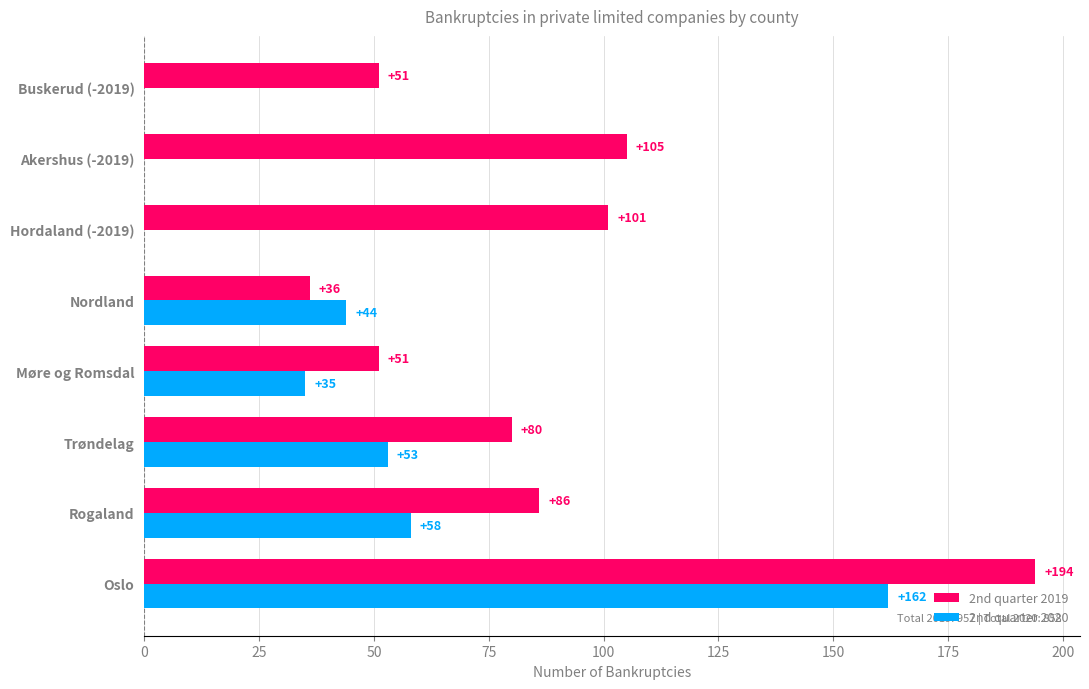

Which series has the widest spread of values?

2nd quarter 2020